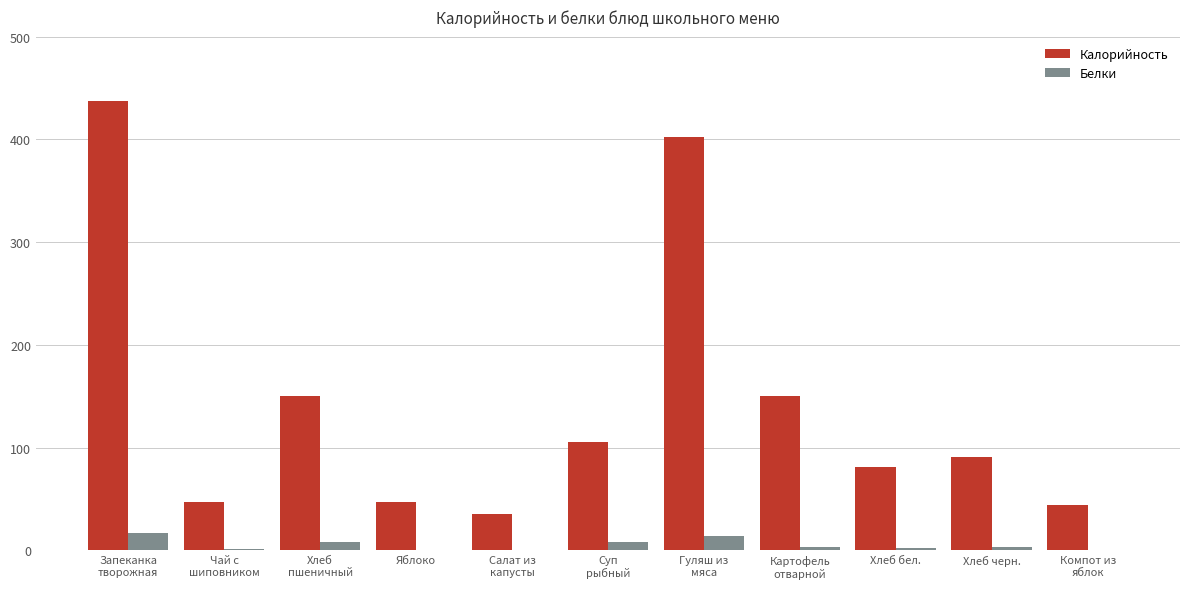

Is the value of Калорийность at Яблоко greater than the value of Белки at Чай с
шиповником?

Yes